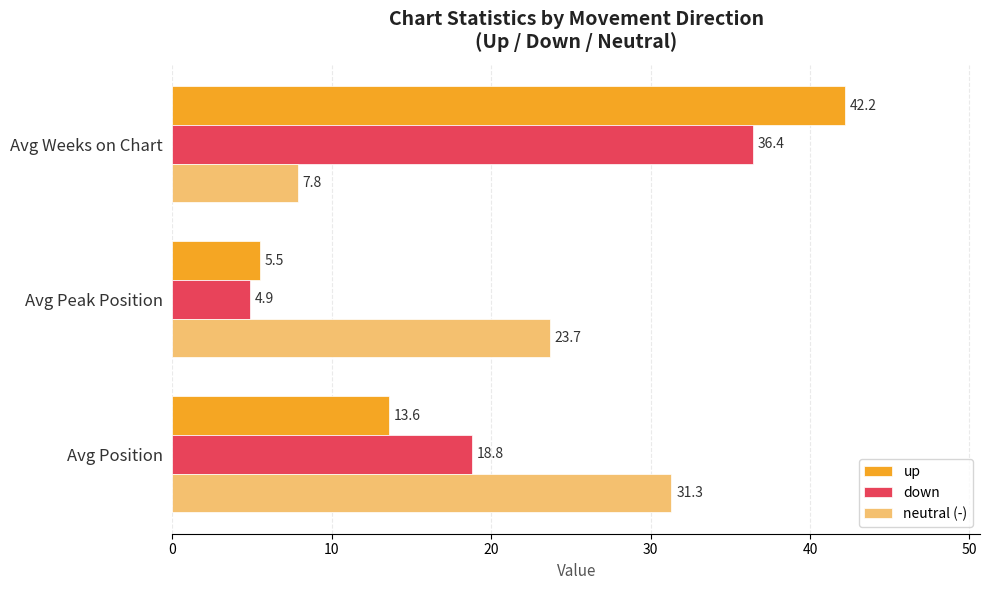

What is the sum of the neutral (-) values at Avg Position and Avg Peak Position?

55.0